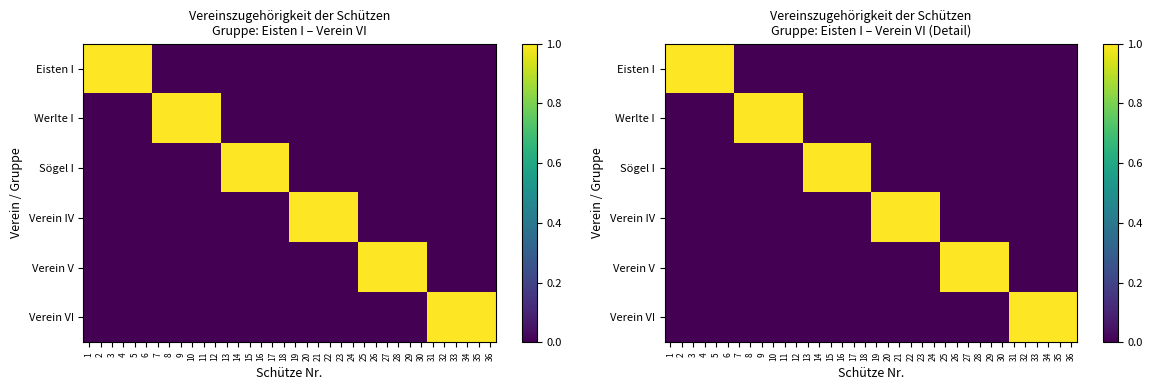

The value of Verein IV at 6 is 0. True or false?

True